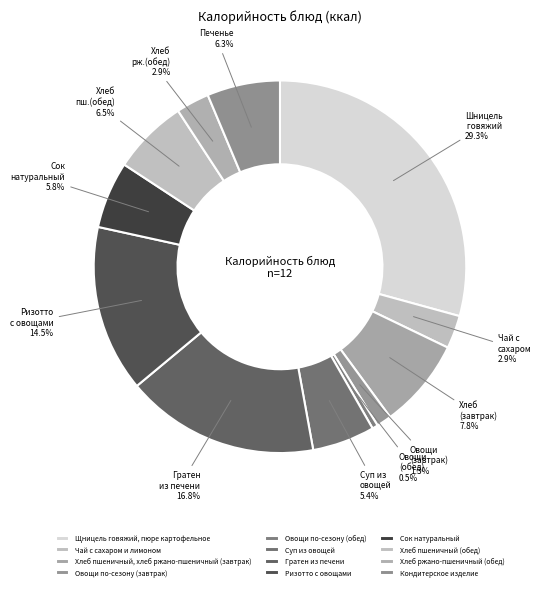

Is Хлеб ржано-пшеничный (обед) the majority of the pie?

No